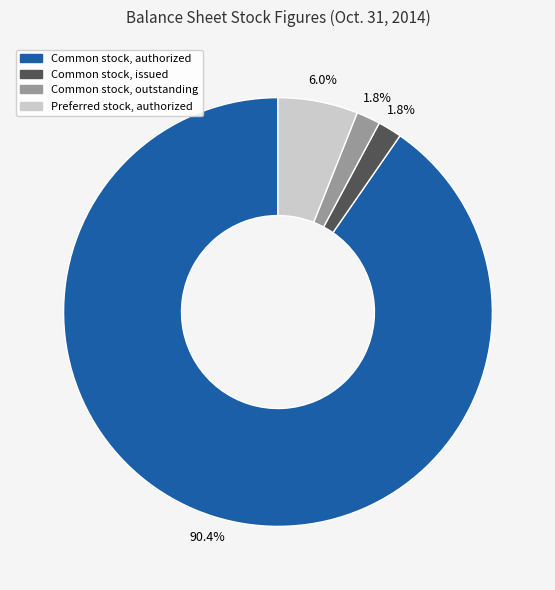

Is the sum of Common stock, issued and Common stock, authorized greater than half?

Yes